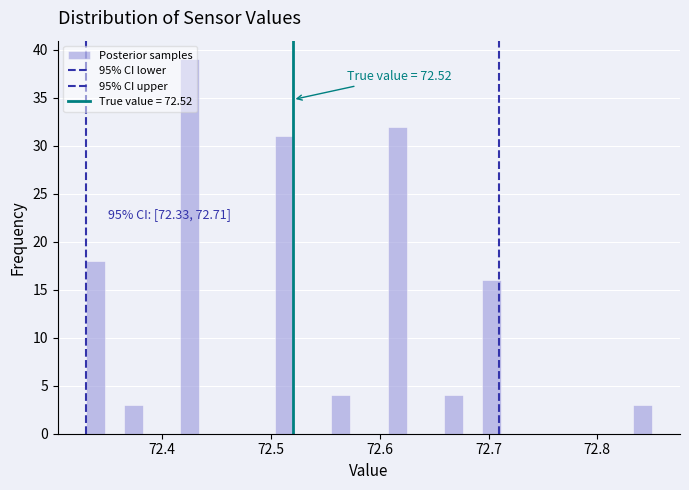

Around what value on the x-axis is the tallest bar? Give the approximate position of its centre, as read against the axis.

72.43